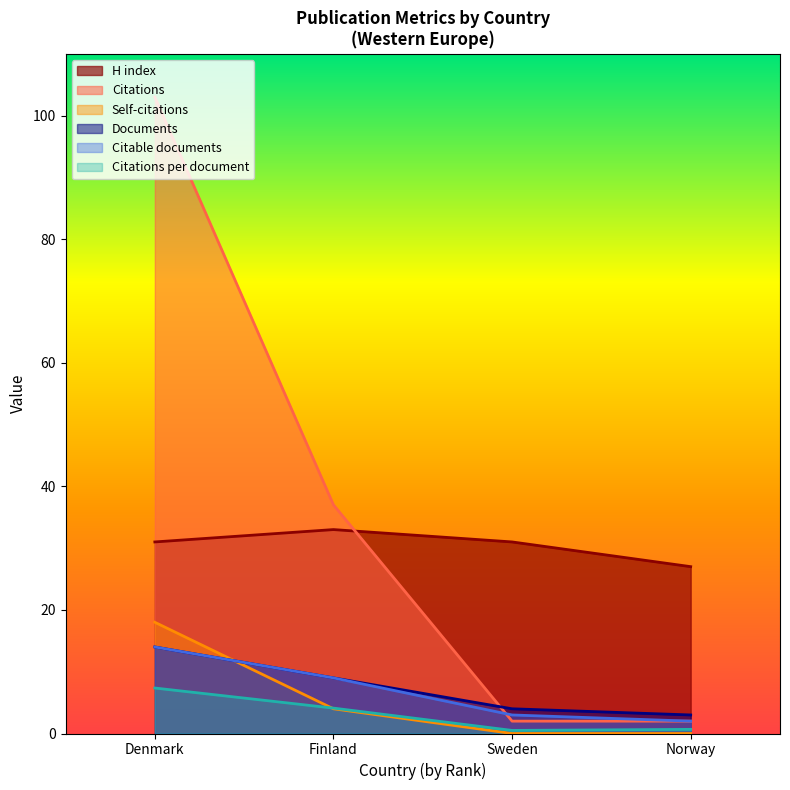

Which series has the largest range (max minus min)?

Citations